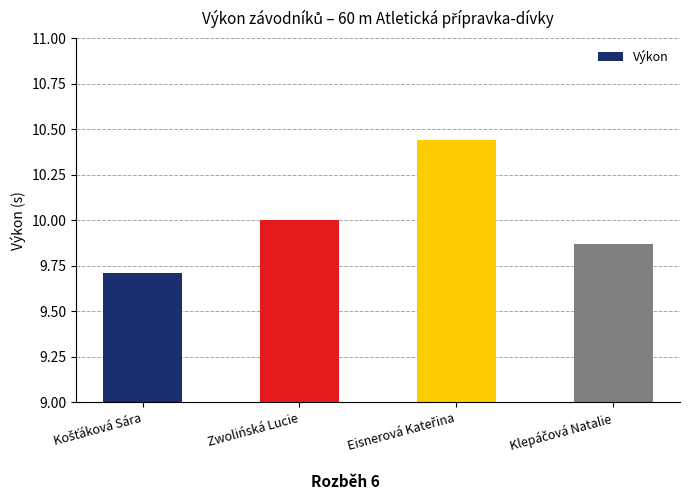

What is the value of the 1st bar from the left?

9.7